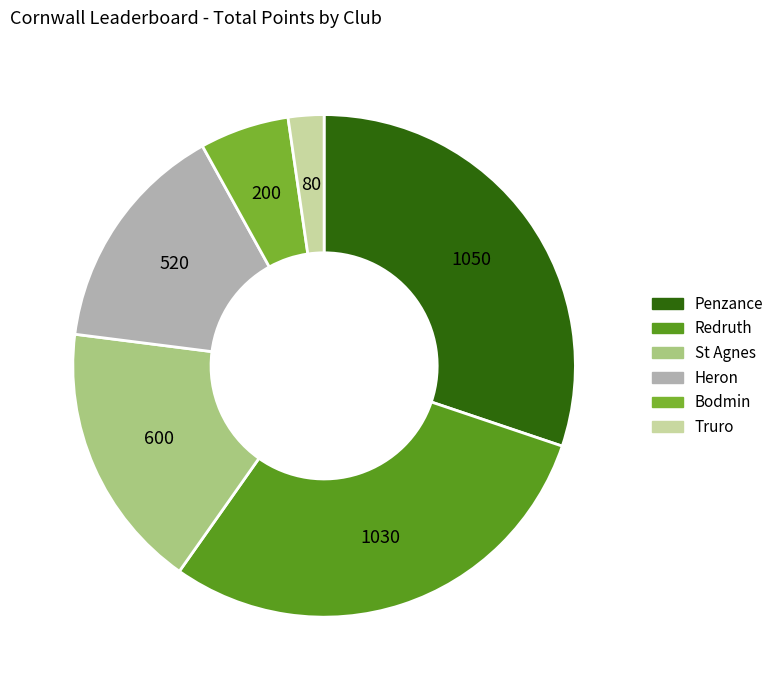

Does Bodmin represent more than half of the total?

No